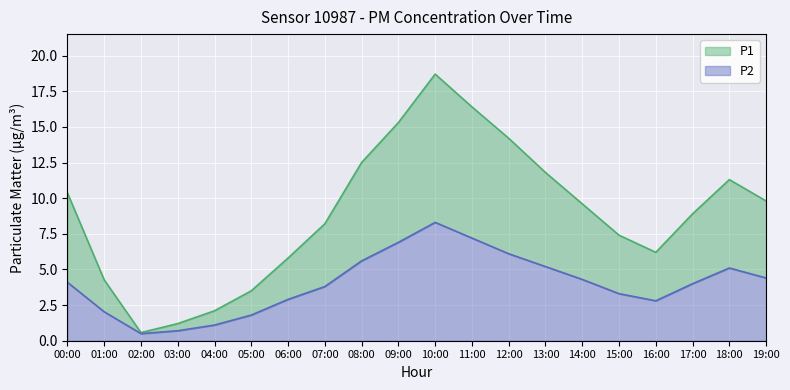

Rank the series by their average value, from highest to lowest.

P1, P2